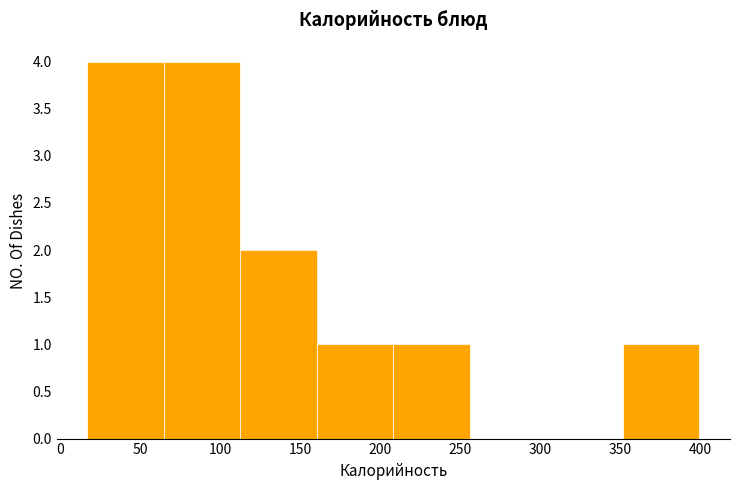

Reading left to right, transcribe this chart: for each bar, give the range it covers on the x-axis and its height. Neither the bar edges nor the heights are printed on the chart, so give them approximately, as read against the axes.

15 to 65: 4
65 to 115: 4
115 to 160: 2
160 to 210: 1
210 to 255: 1
255 to 305: 0
305 to 350: 0
350 to 400: 1